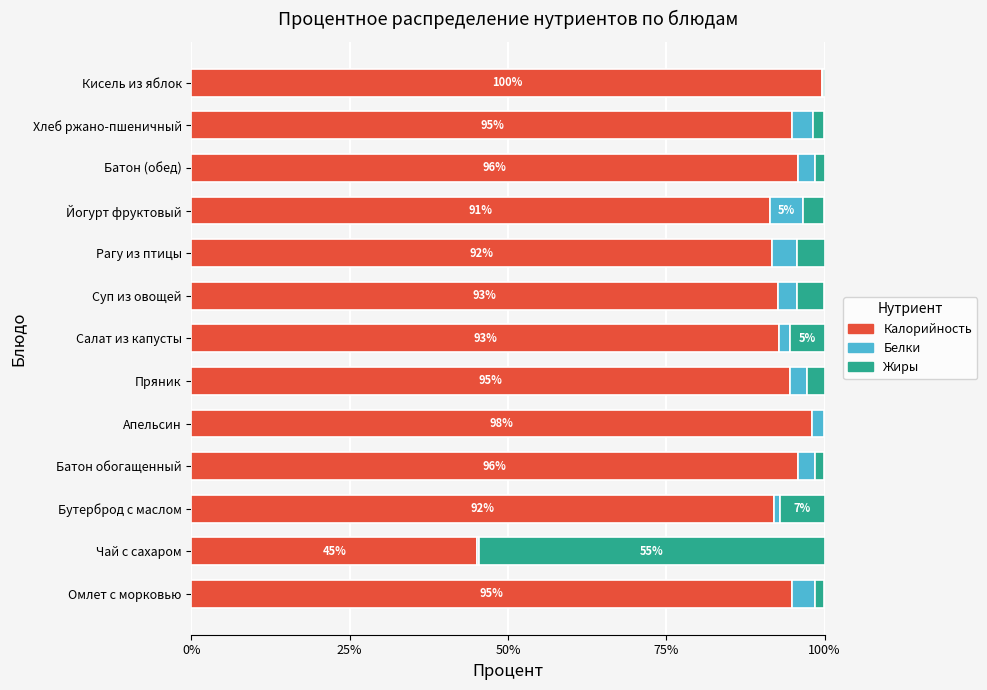

True or false: Калорийность has a value of 48.6 at Суп из овощей.

False